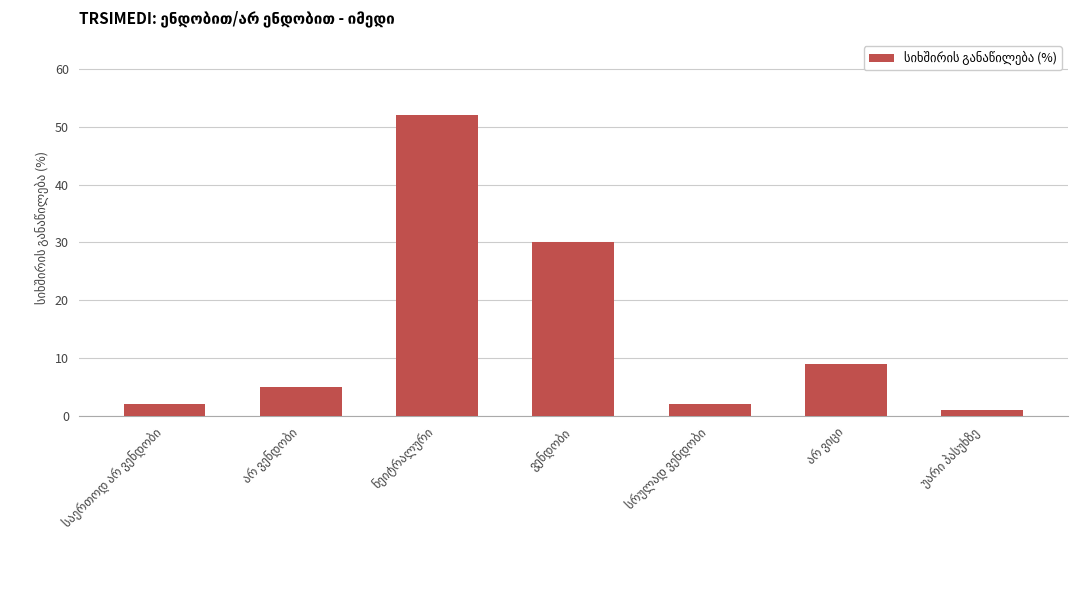

What is the average value?

14